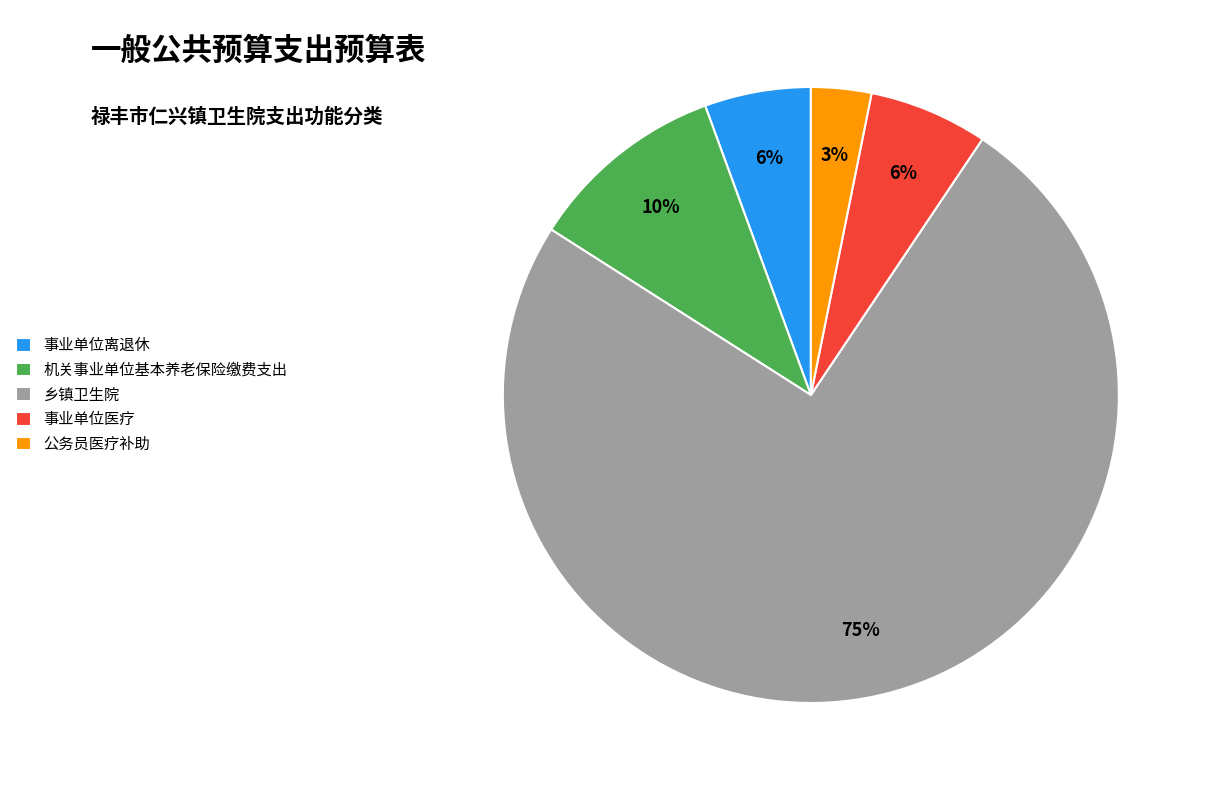

How many segments does this pie chart have?

5